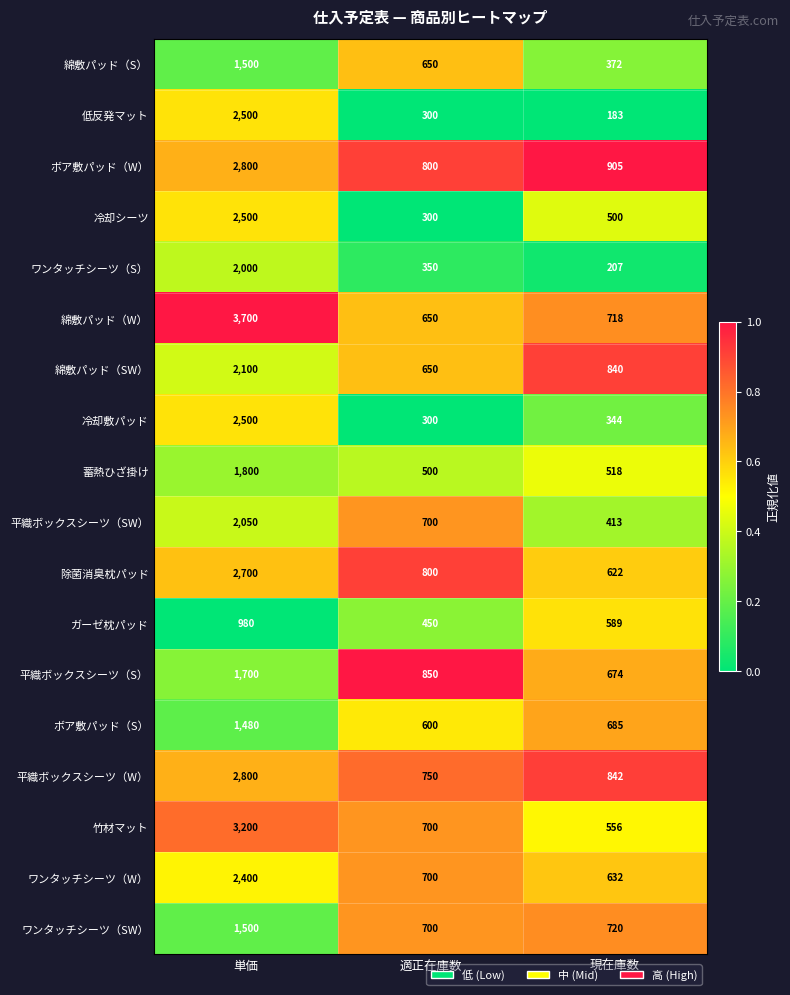

Which series has the largest total across all categories?

綿敷パッド（W）